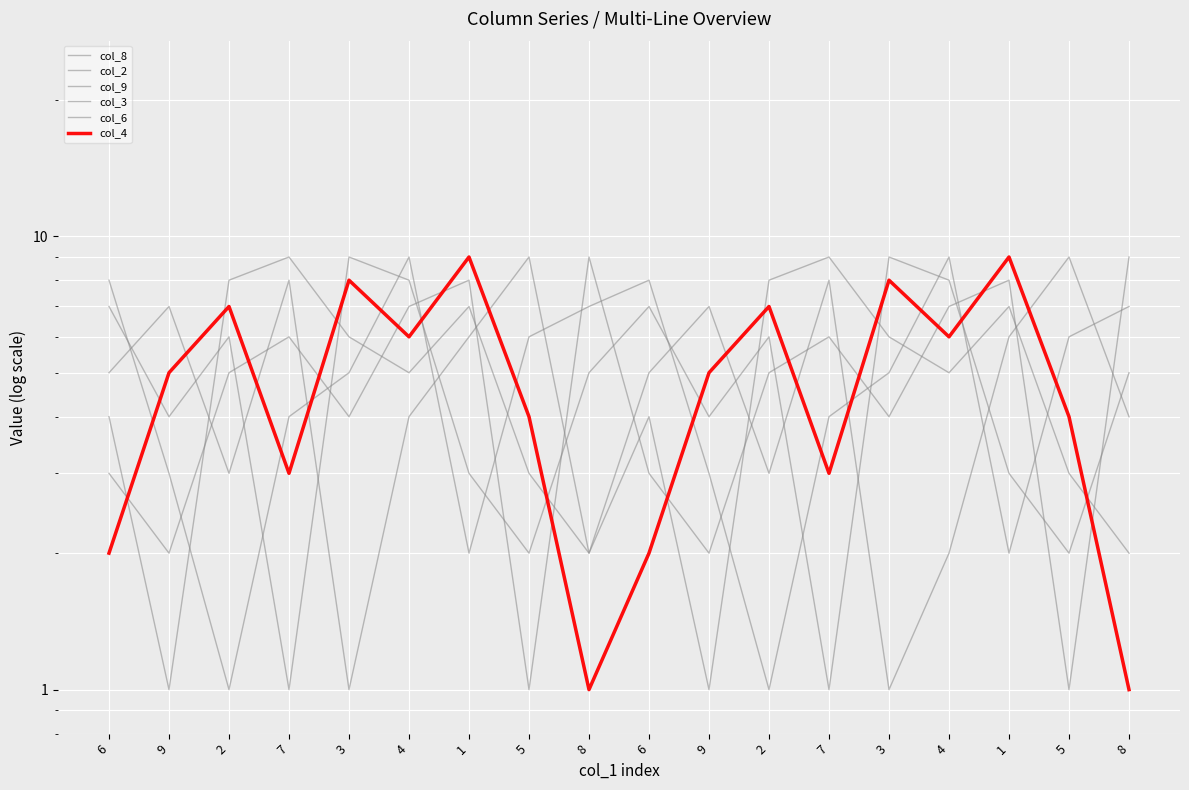

Where is the first local minimum for col_9?

9